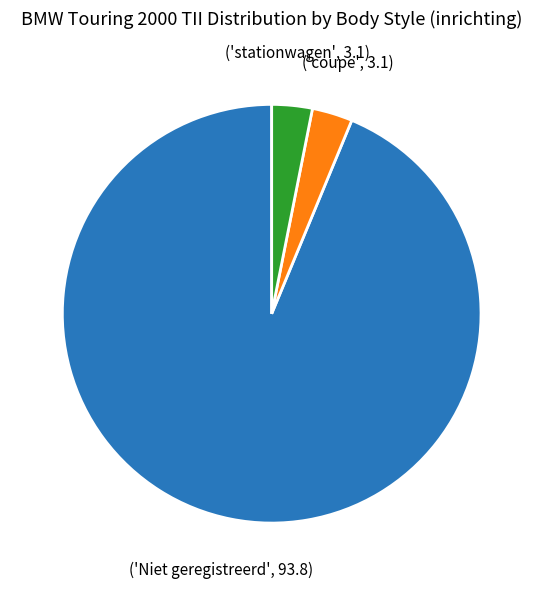

Is there any slice that represents more than half of the pie?

Yes